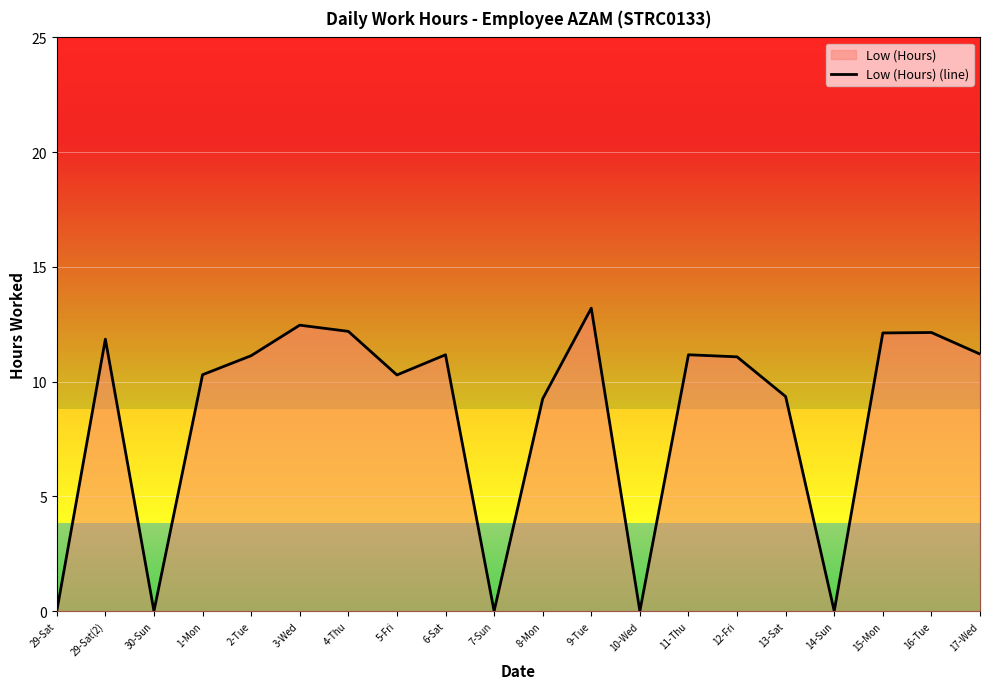

Rank the categories by value from lowest to highest.

29-Sat, 30-Sun, 7-Sun, 10-Wed, 14-Sun, 8-Mon, 13-Sat, 5-Fri, 1-Mon, 12-Fri, 2-Tue, 6-Sat, 11-Thu, 17-Wed, 29-Sat(2), 15-Mon, 16-Tue, 4-Thu, 3-Wed, 9-Tue